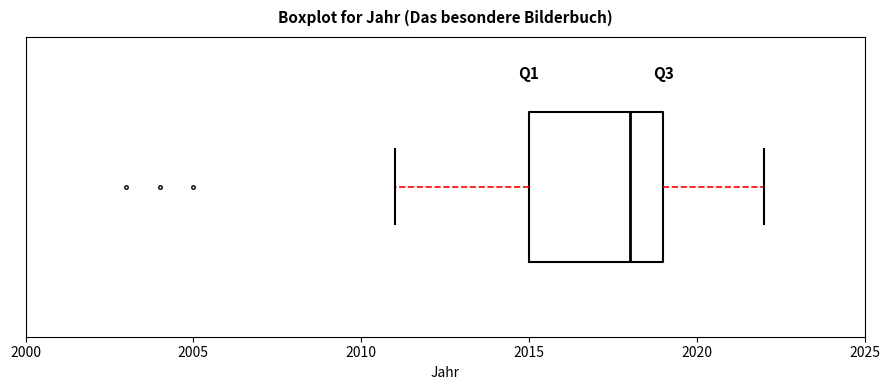

Read this box plot against the x-axis: the position of the median line, the range covered by the box, and the ends of both whiskers. The values are not printed on the chart, so give them approximately, as read against the axis.

median 2018, box 2015 to 2019, whiskers 2011 to 2022